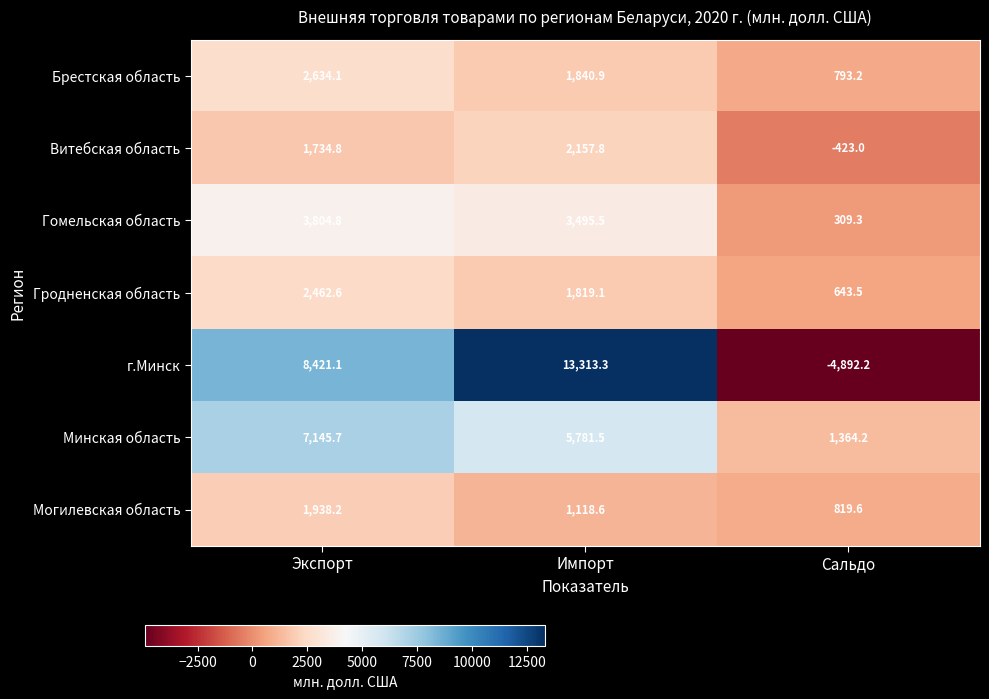

Reading right to left, what are all the values shown in this chart?

Брестская область: 793.2	1840.9	2634.1
Витебская область: -423.0	2157.8	1734.8
Гомельская область: 309.3	3495.5	3804.8
Гродненская область: 643.5	1819.1	2462.6
г.Минск: -4892.2	13313.3	8421.1
Минская область: 1364.2	5781.5	7145.7
Могилевская область: 819.6	1118.6	1938.2